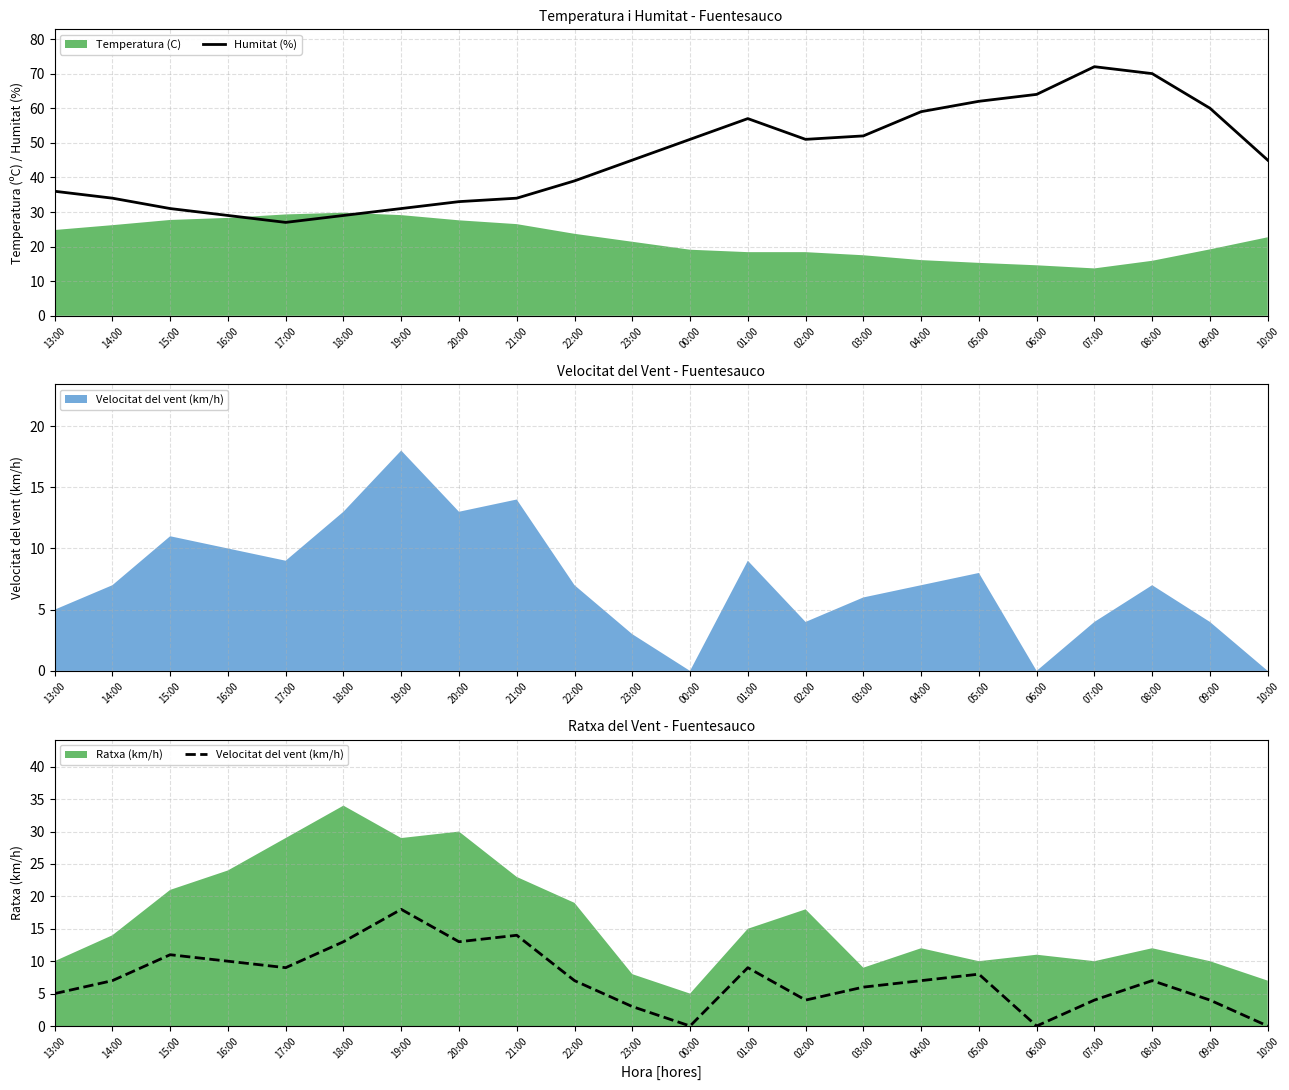

What is the minimum value for Humitat (%)?

27